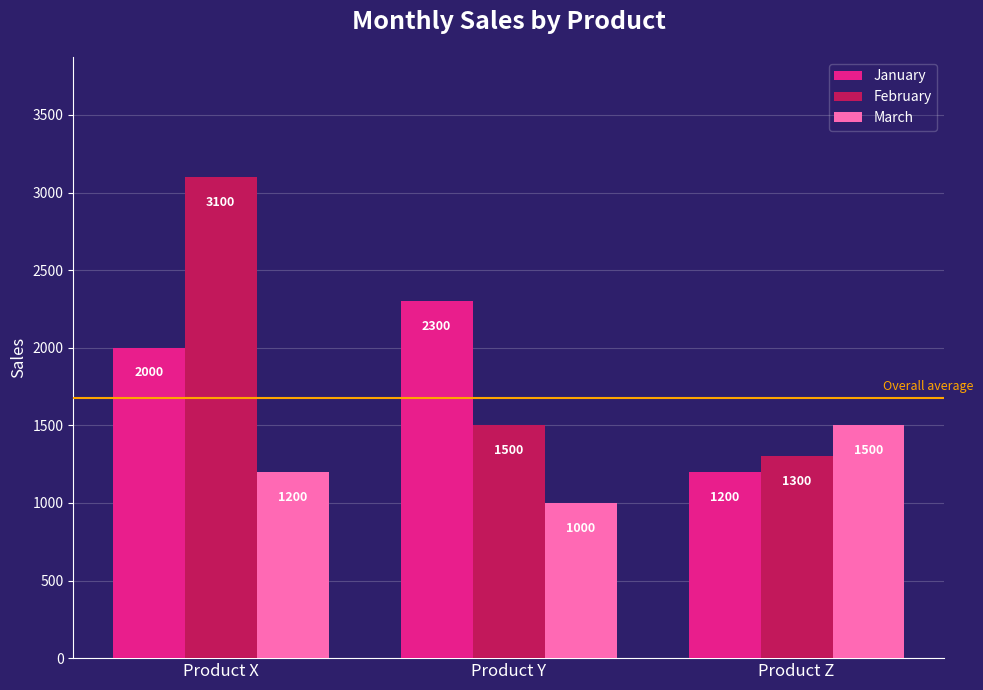

Which series has the largest total across all categories?

February